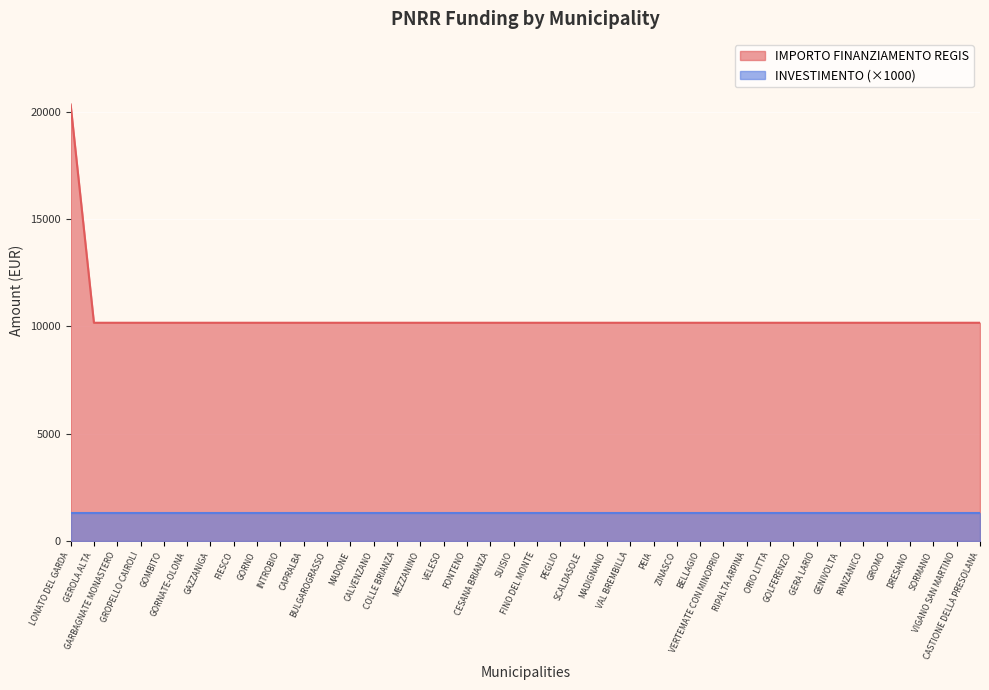

Which category has the lowest value across all series?

GEROLA ALTA